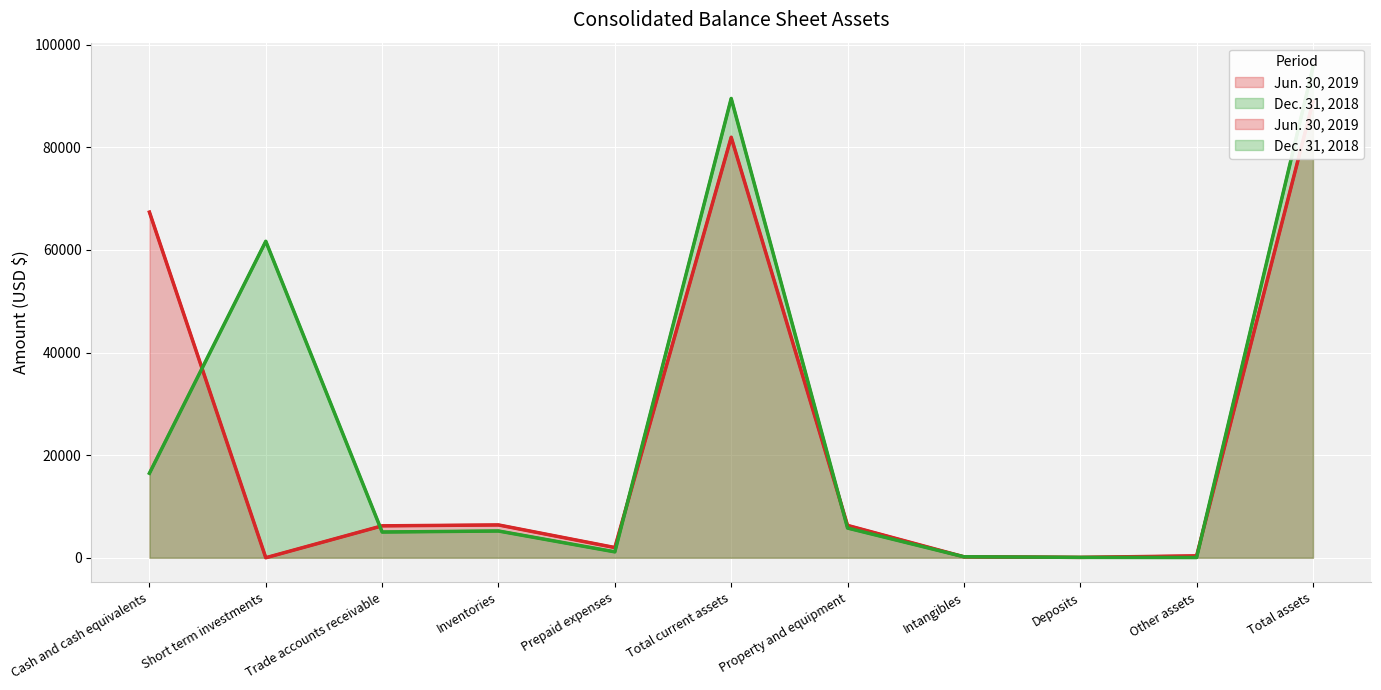

Rank the series at Total current assets from lowest to highest value.

Jun. 30, 2019, Dec. 31, 2018